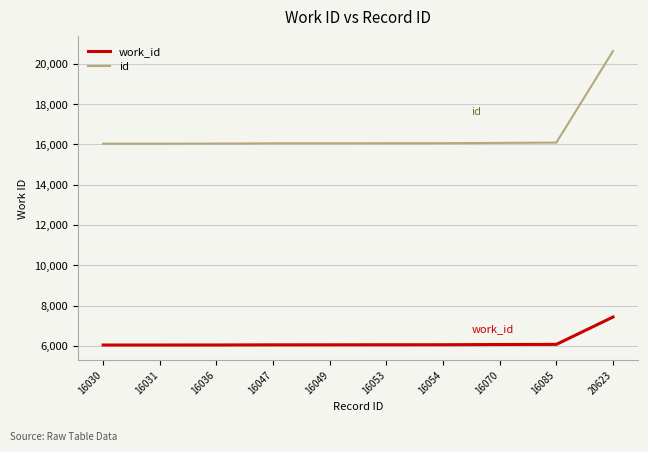

Is this an area chart (filled region under the line)?

No